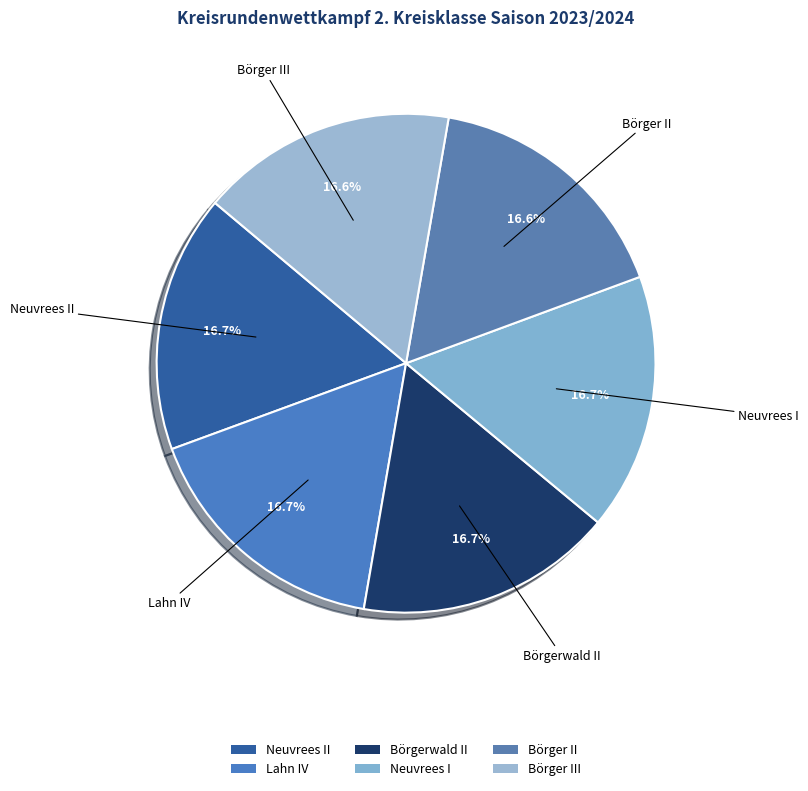

Which slice is the smallest?

Börger III